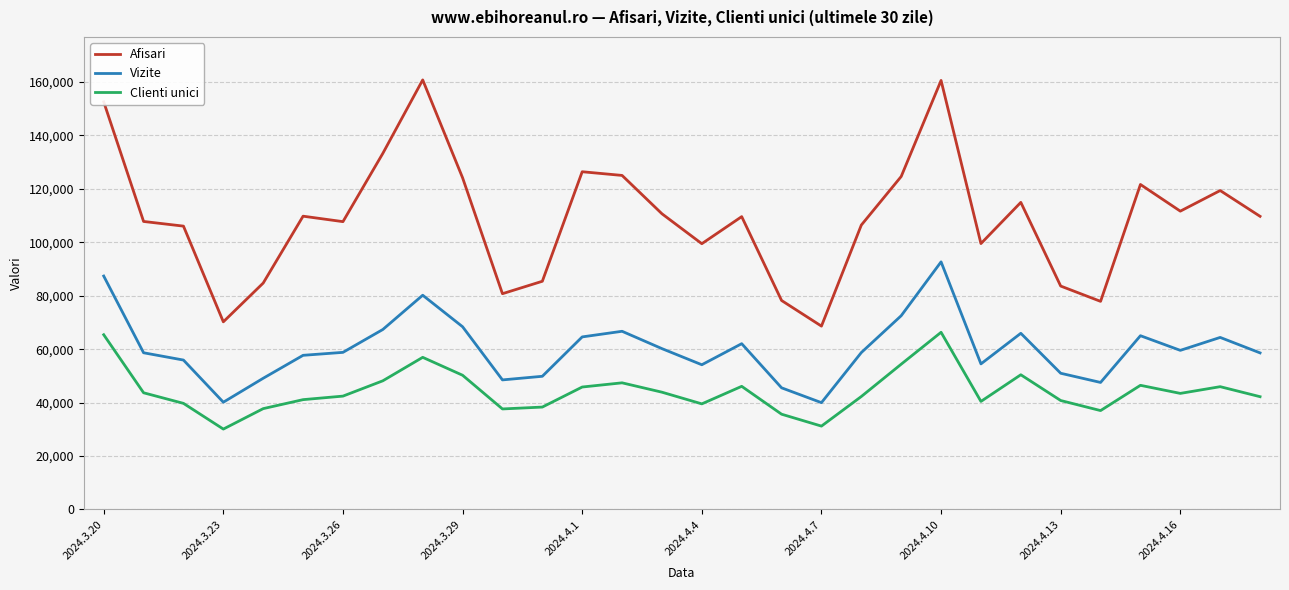

What is the difference between the maximum and minimum values in the Afisari series?

92145